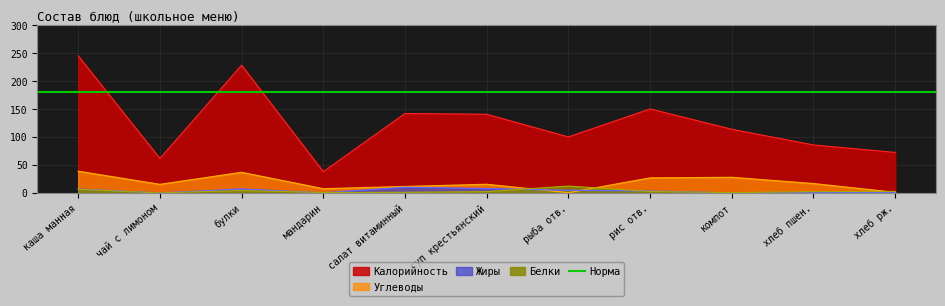

Which has a higher value, чай с лимоном or суп крестьянский?

суп крестьянский